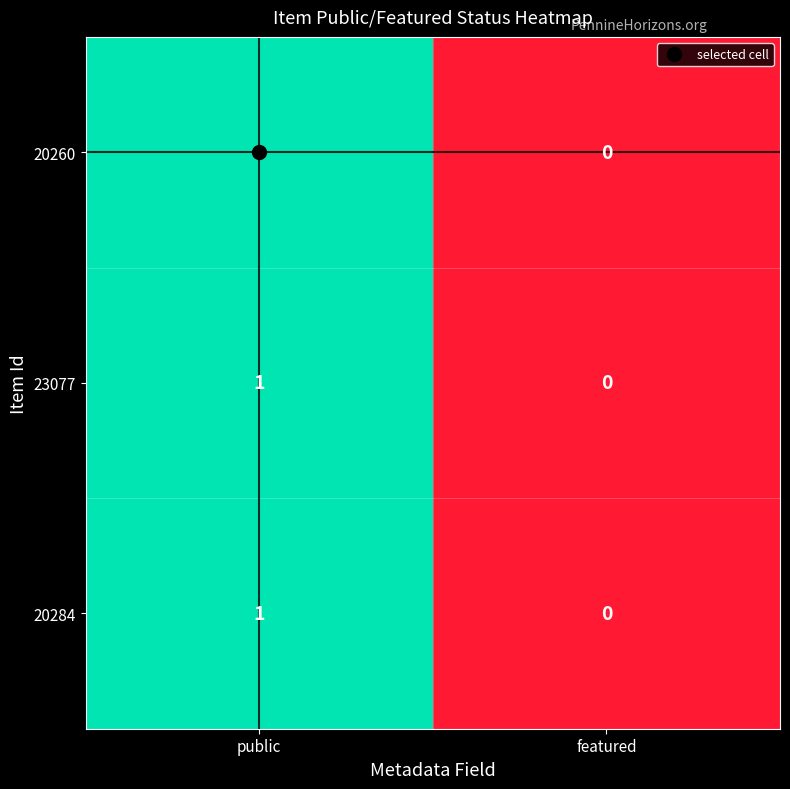

Is the value of 23077 at featured greater than the value of 20260 at public?

No